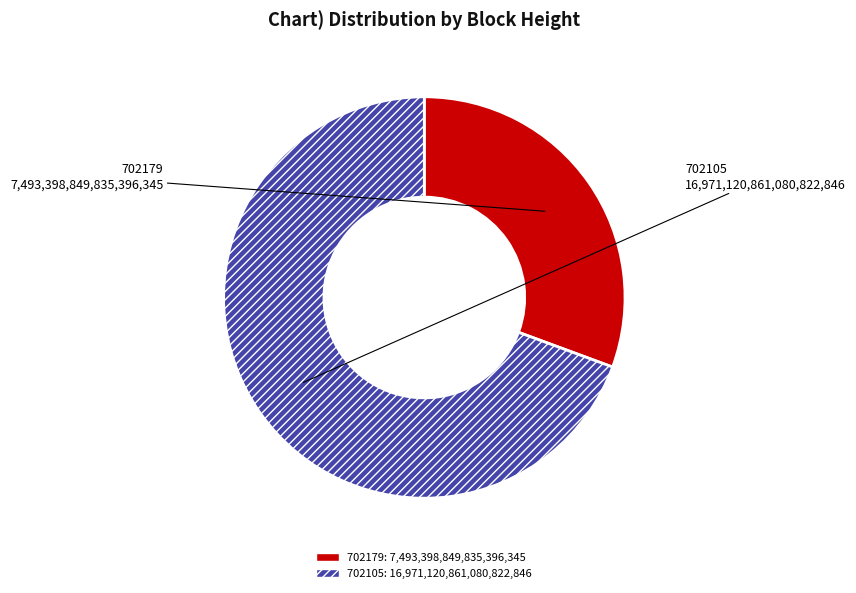

Which category has the smallest portion of the pie?

702179